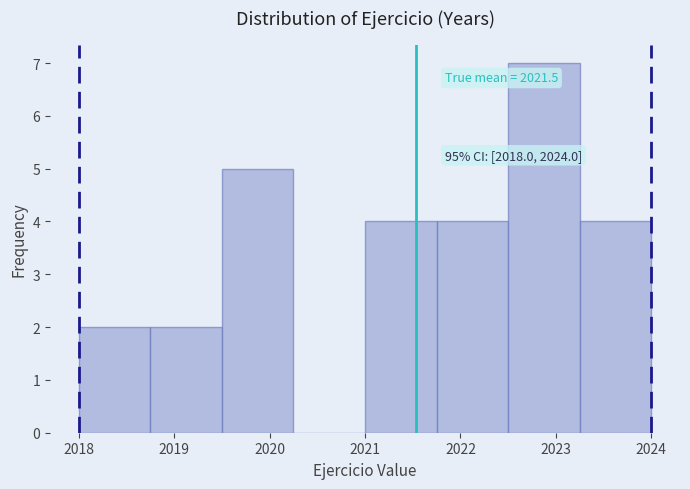

Over which range of the x-axis is the bar tallest?

2022.50 to 2023.25